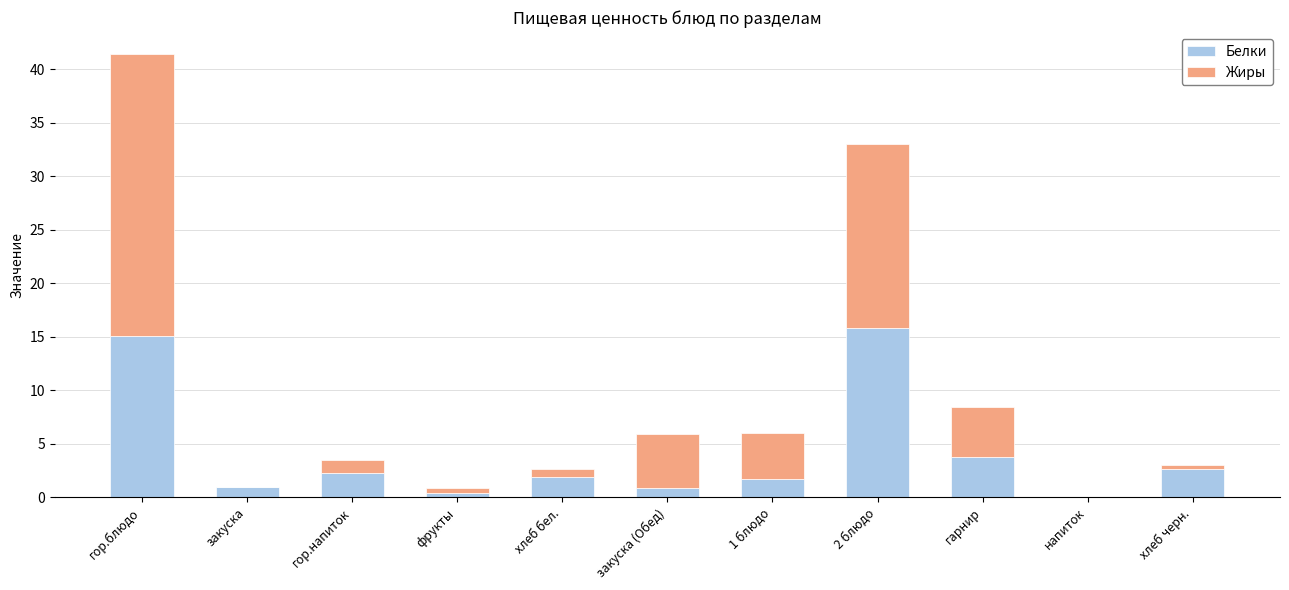

At which label is Белки closest to 7?

гарнир